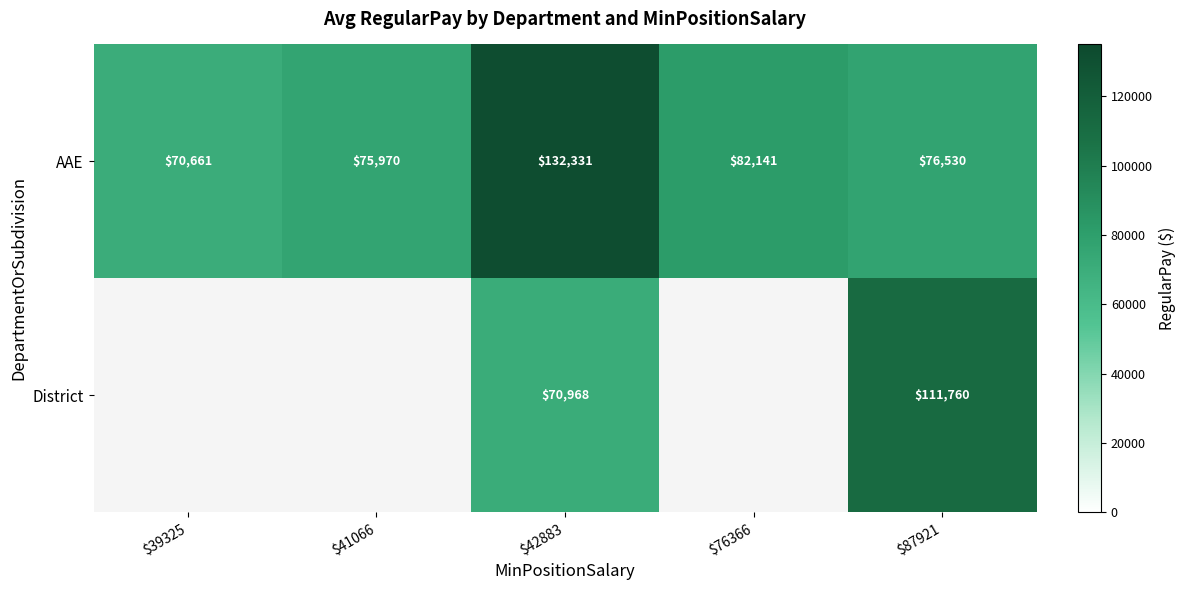

Between $41066 and $39325, which is larger?

$41066